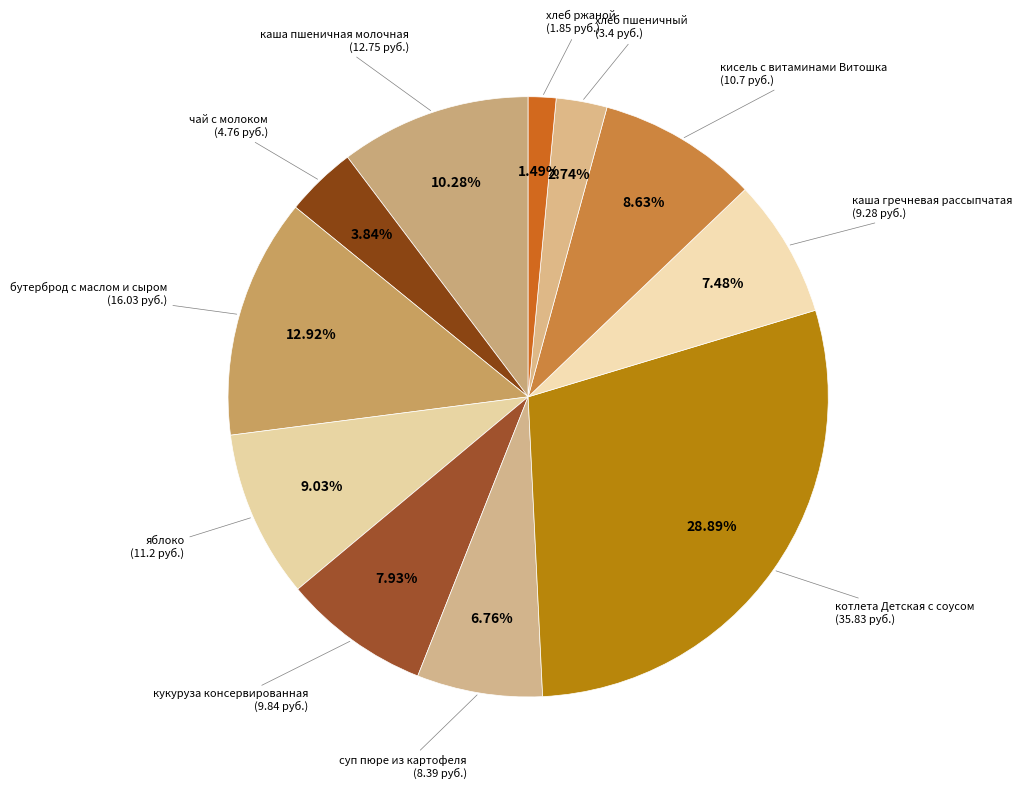

Which category has the biggest portion of the pie?

котлета Детская с соусом